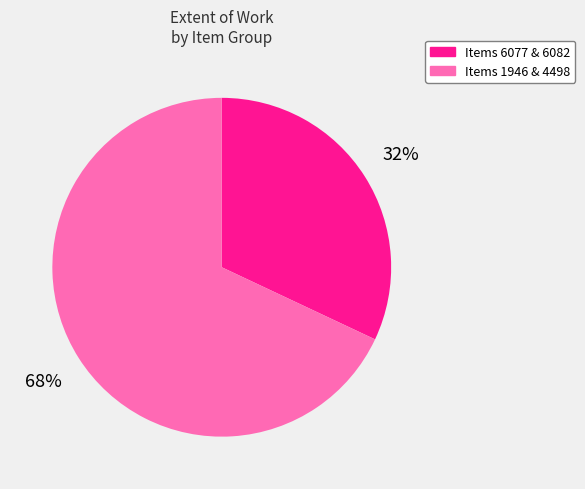

To the nearest percent, what portion does Items 6077 & 6082 represent?

32%